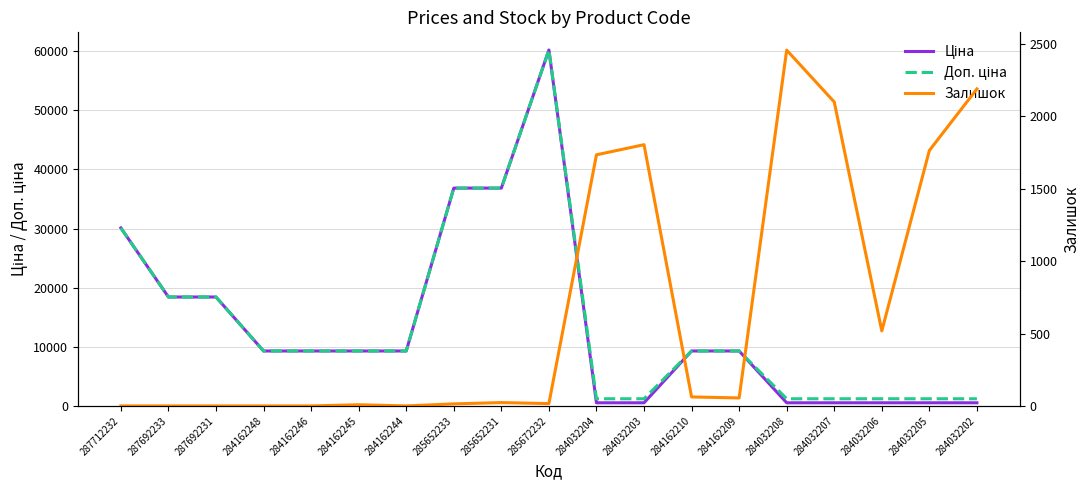

What is the average value of the Залишок series?

670.7